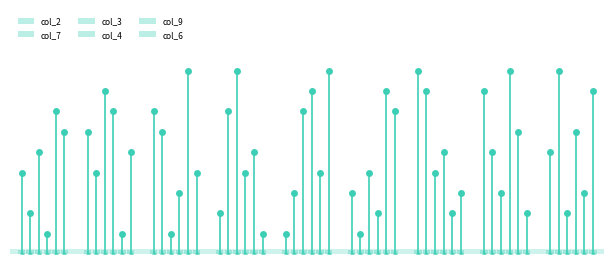

Which has a higher value, 9 or 1?

9